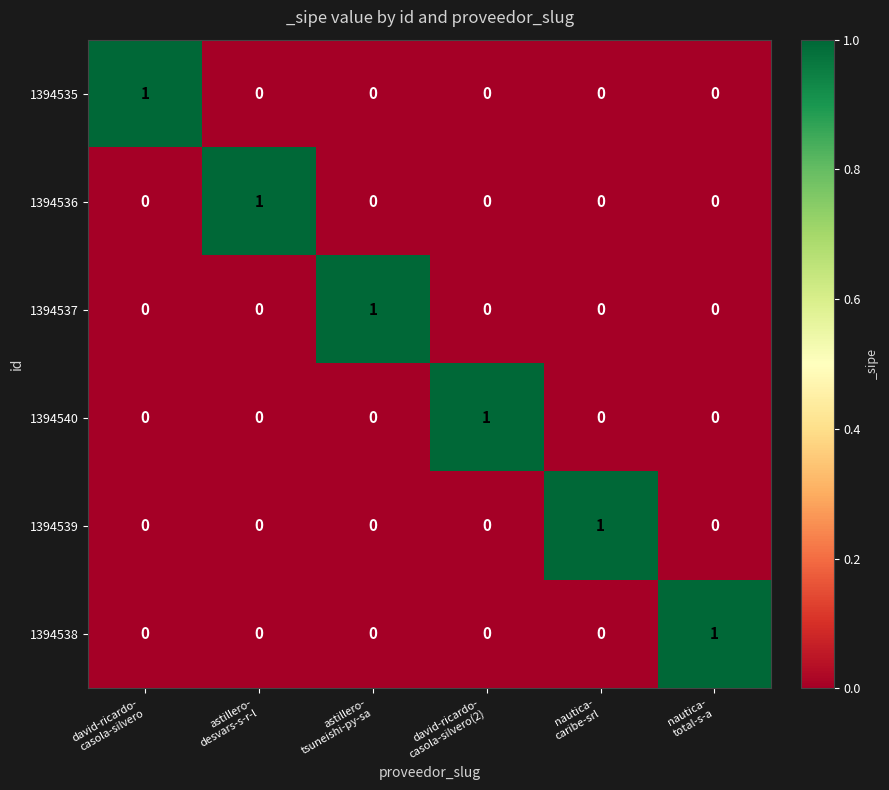

How many distinct data groups are displayed?

6